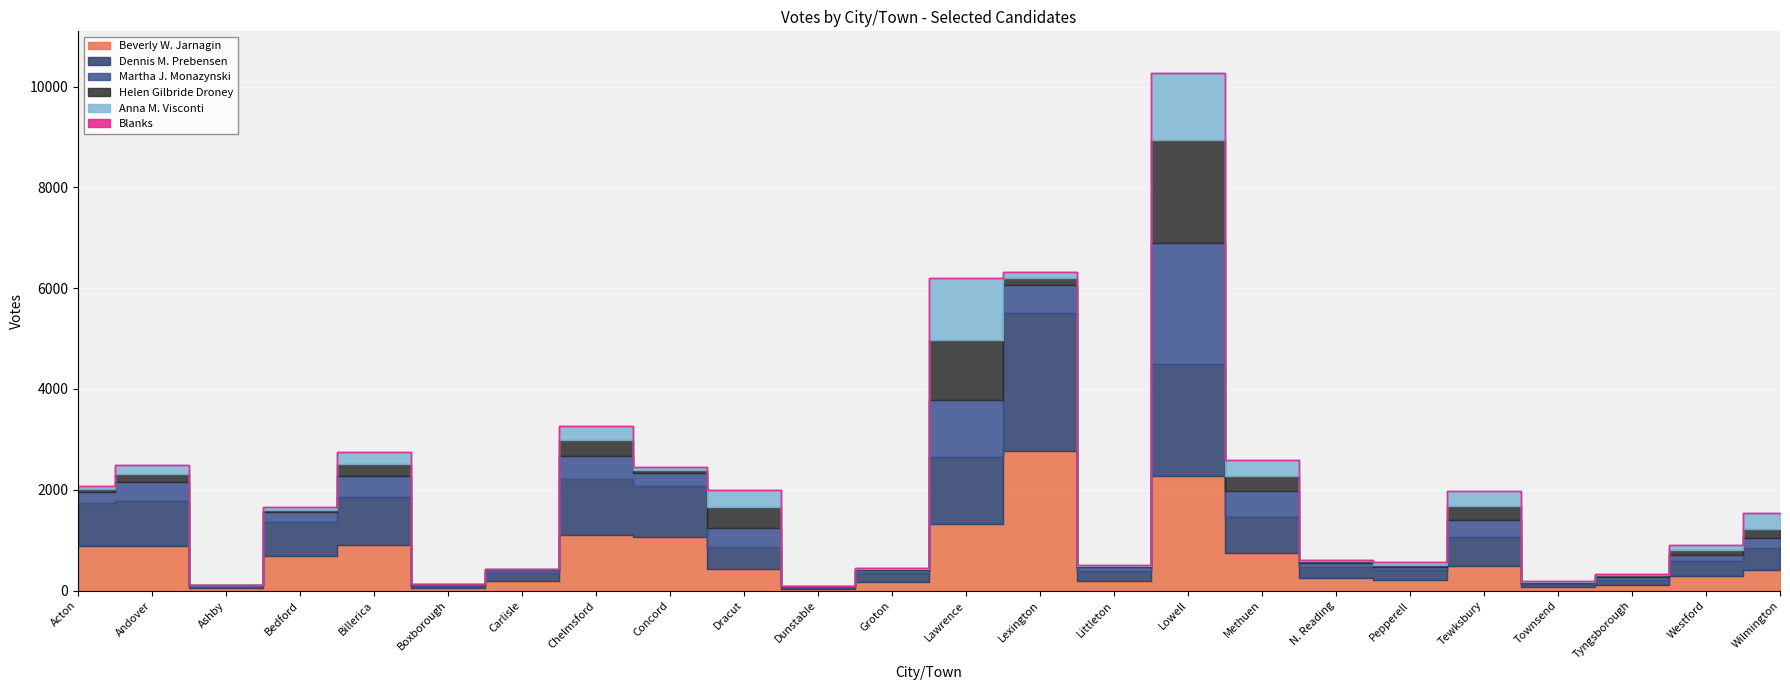

True or false: Martha J. Monazynski has a value of 98 at Concord.

False